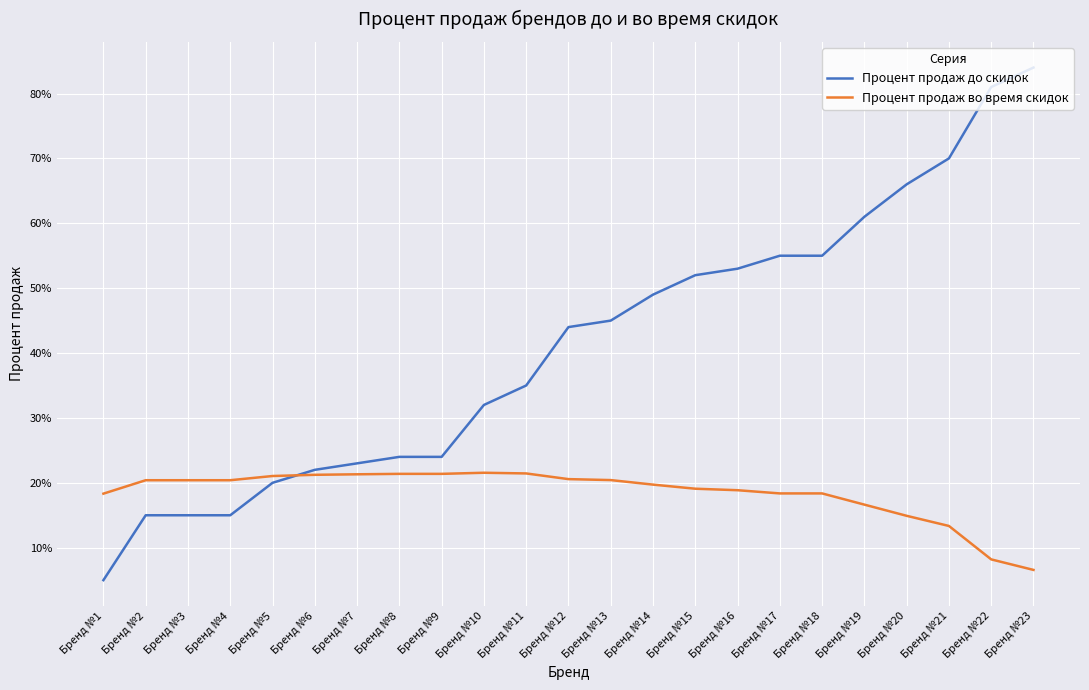

Does the chart display data point markers on the line(s)?

No